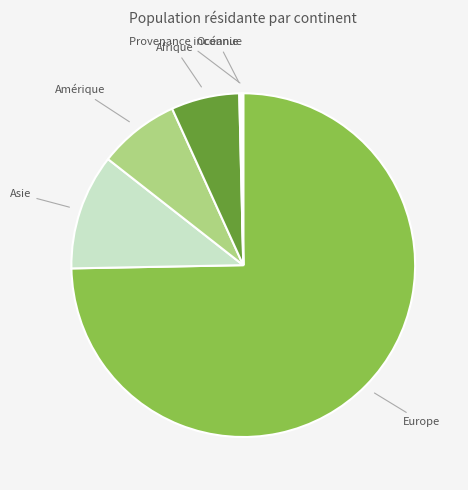

Does Europe represent more than half of the total?

Yes